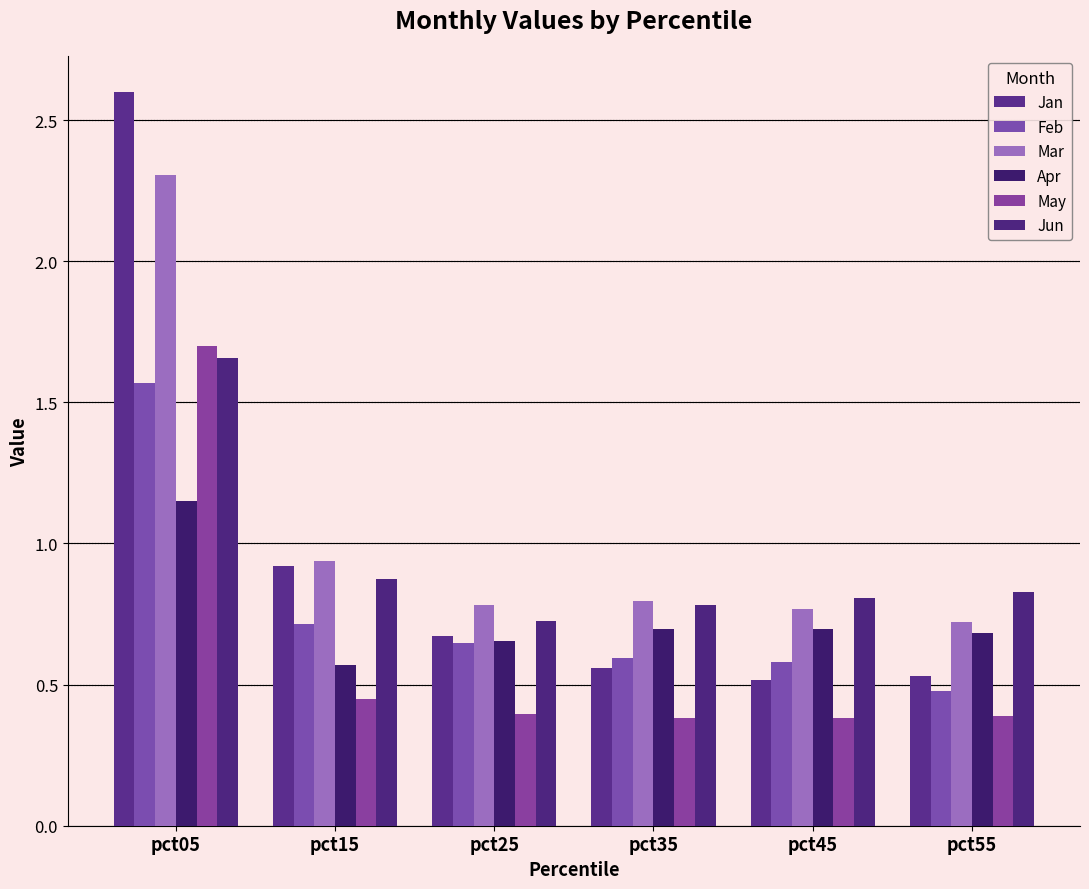

How many series are shown in this chart?

6